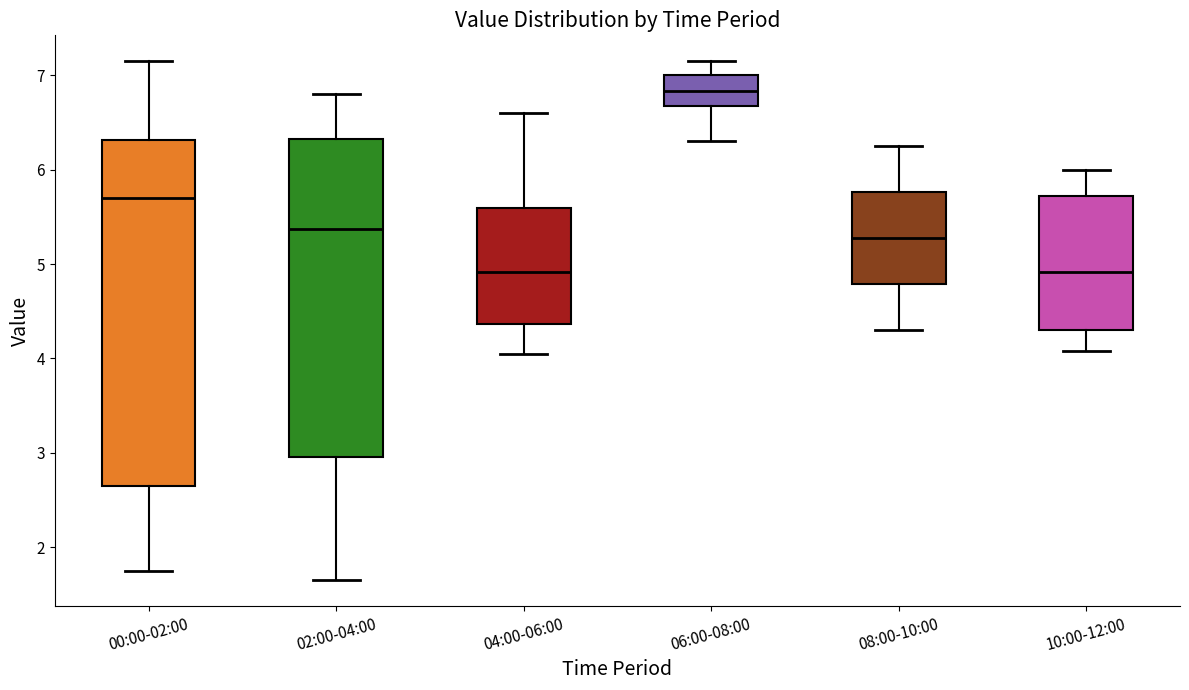

Comparing the boxes themselves (not the whiskers), which one is the tallest?

00:00-02:00